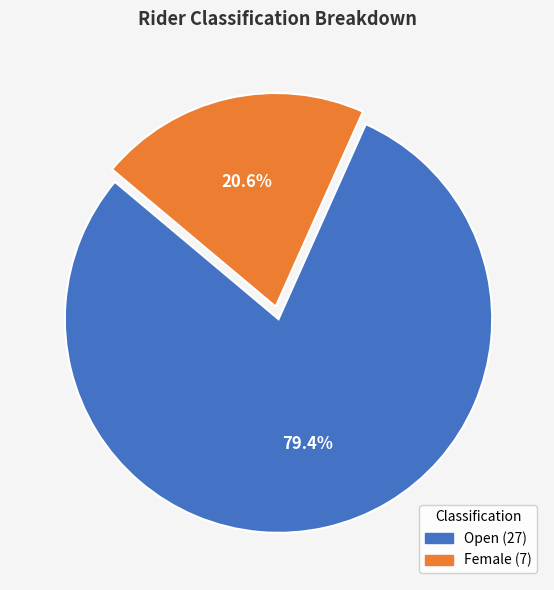

Is there any slice that represents more than half of the pie?

Yes